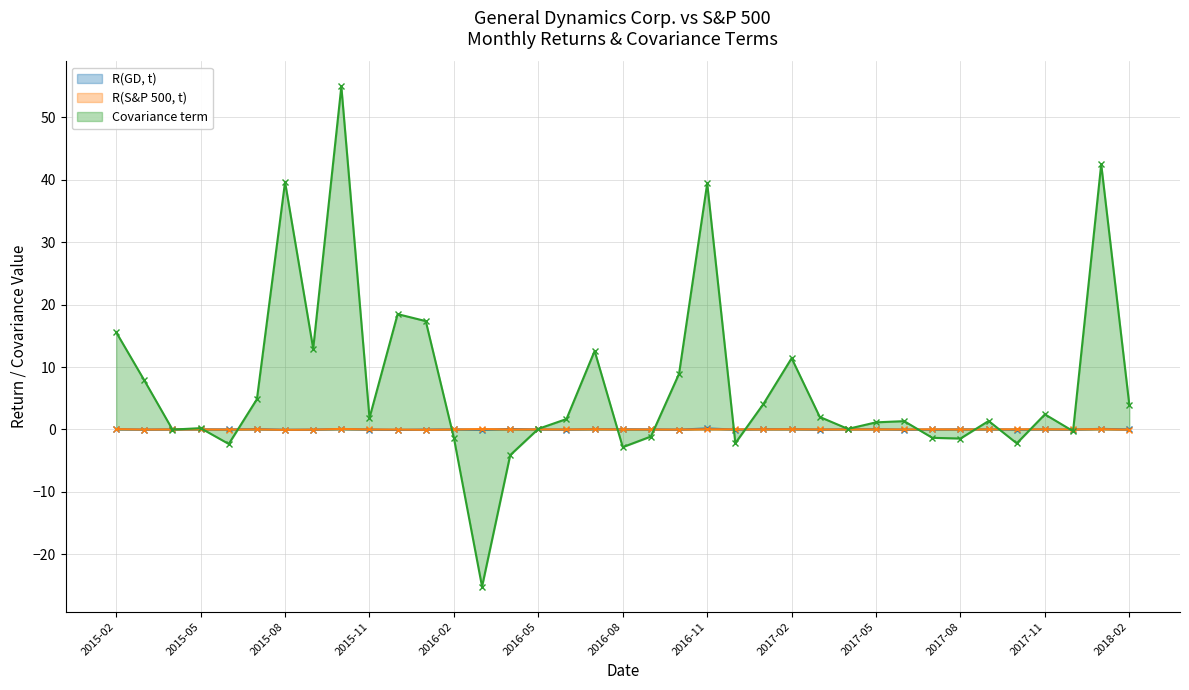

True or false: Covariance term and R(GD, t) cross at least once.

True